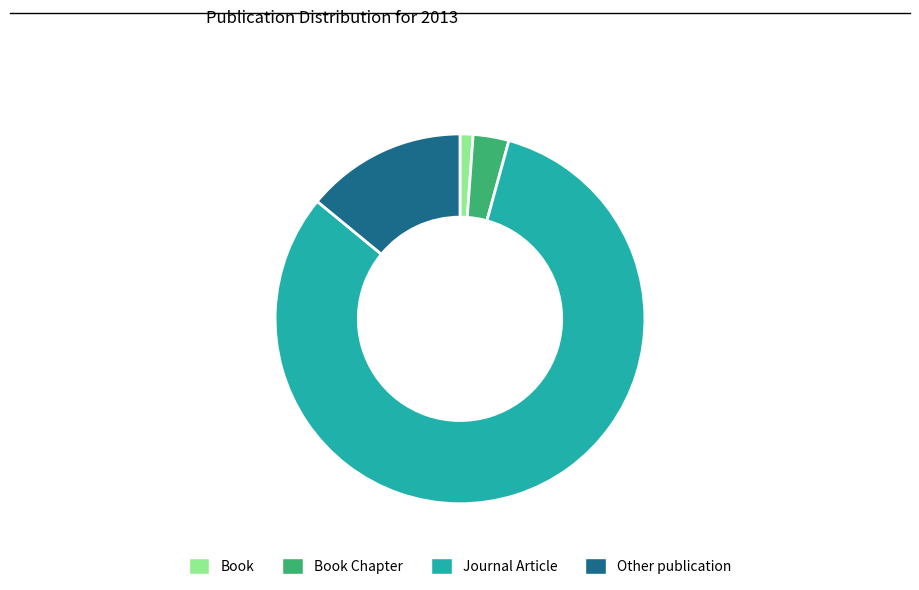

Between Other publication and Book Chapter, which is larger?

Other publication